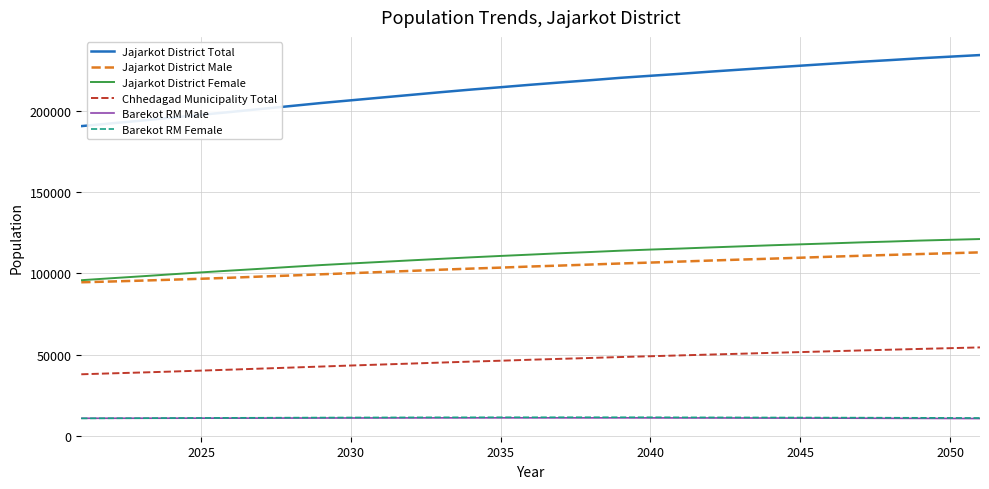

What is the maximum value shown in the chart?

234097